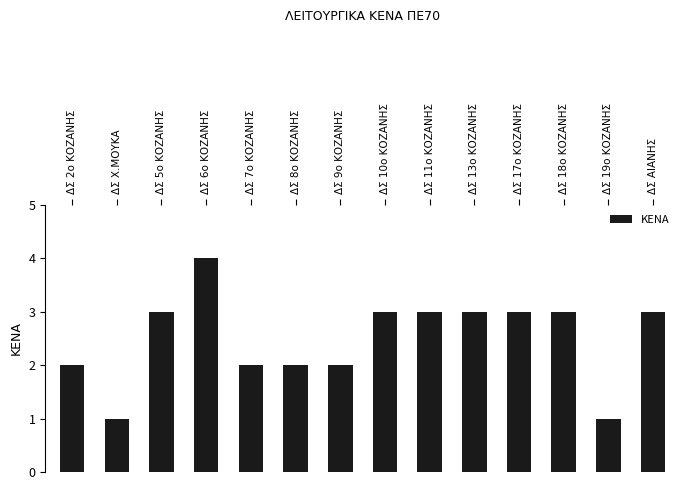

Which category has the highest value across all series?

ΔΣ 6ο ΚΟΖΑΝΗΣ